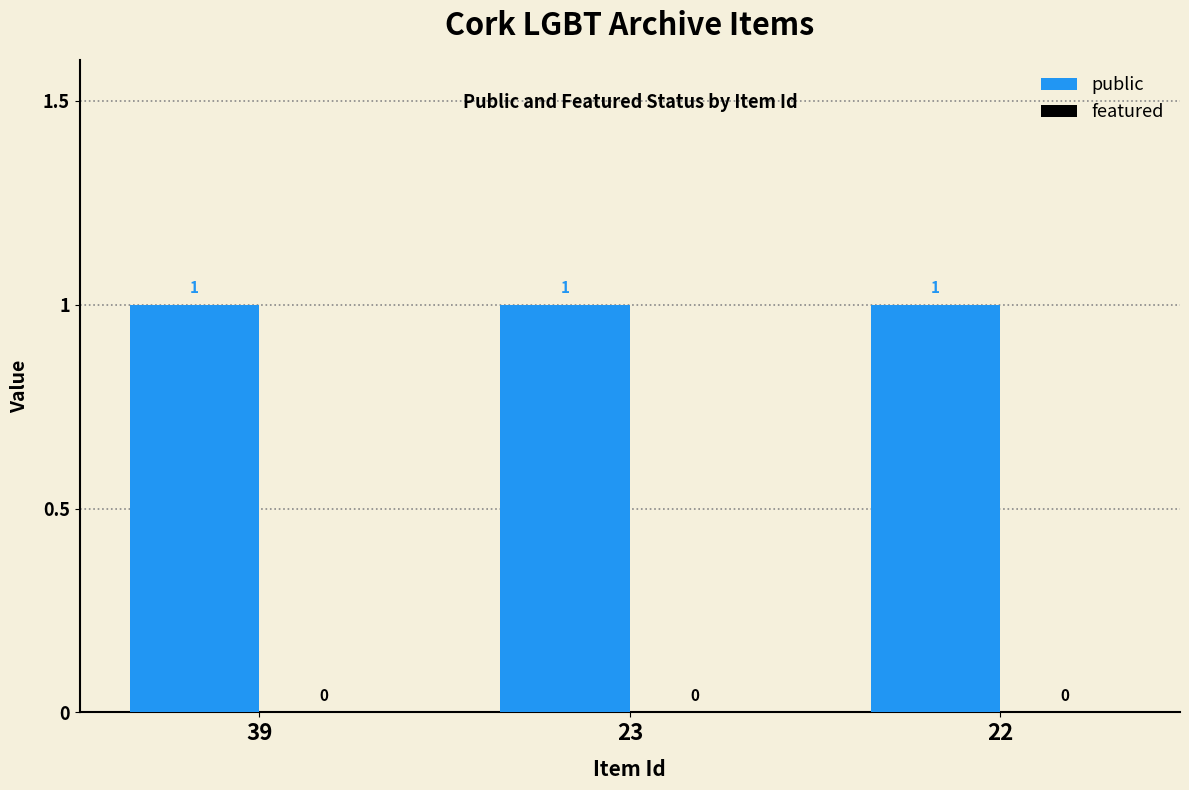

Which series has the largest total across all categories?

public